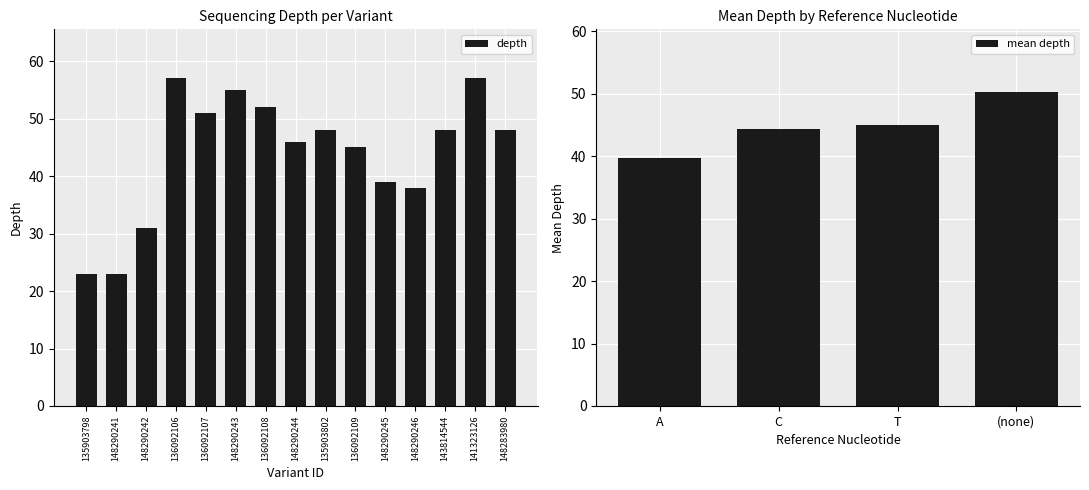

How many distinct data groups are displayed?

1